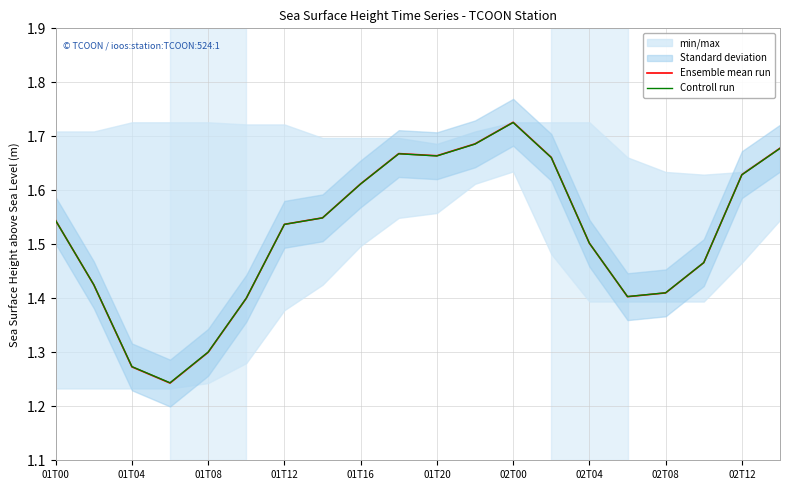

Is it true that Controll run equals 1.5 at 17?

True